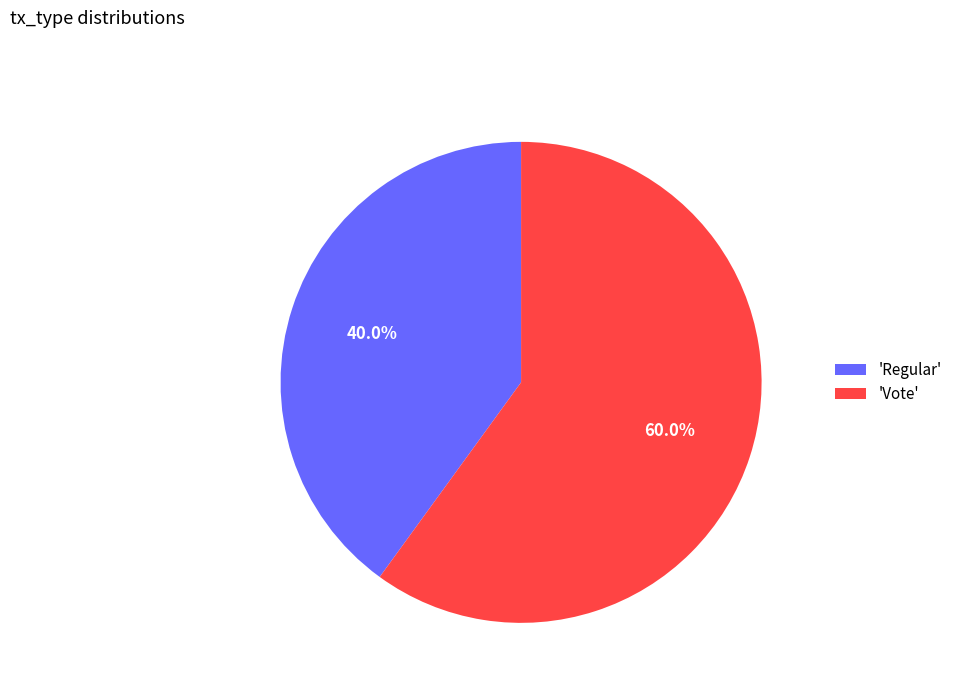

What is the largest slice in the pie chart?

'Vote'